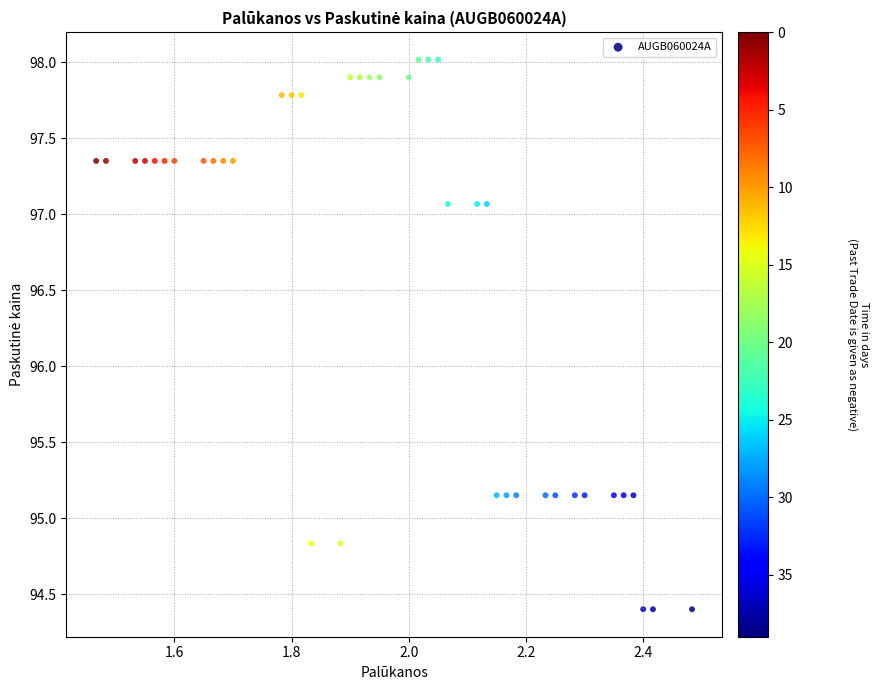

What is the range of X values (max minus min)?

1.0